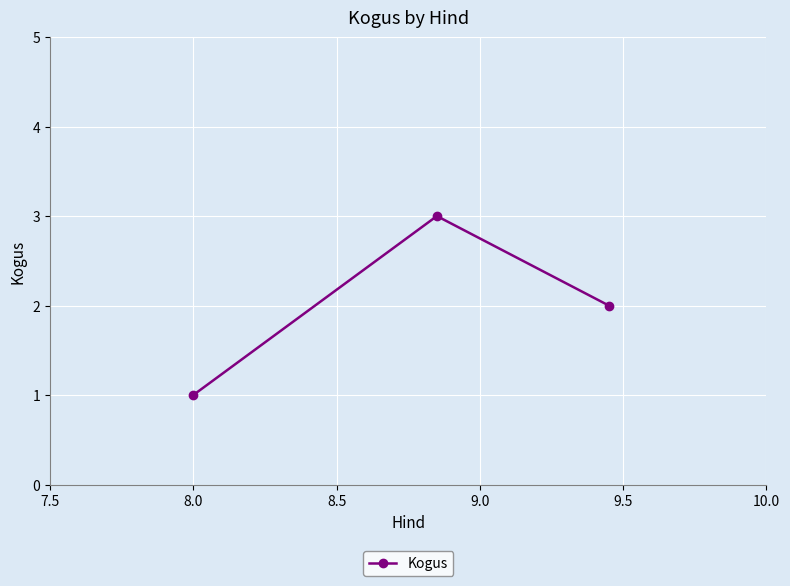

Reading left to right, extract all data points from this chart.

1	3	2